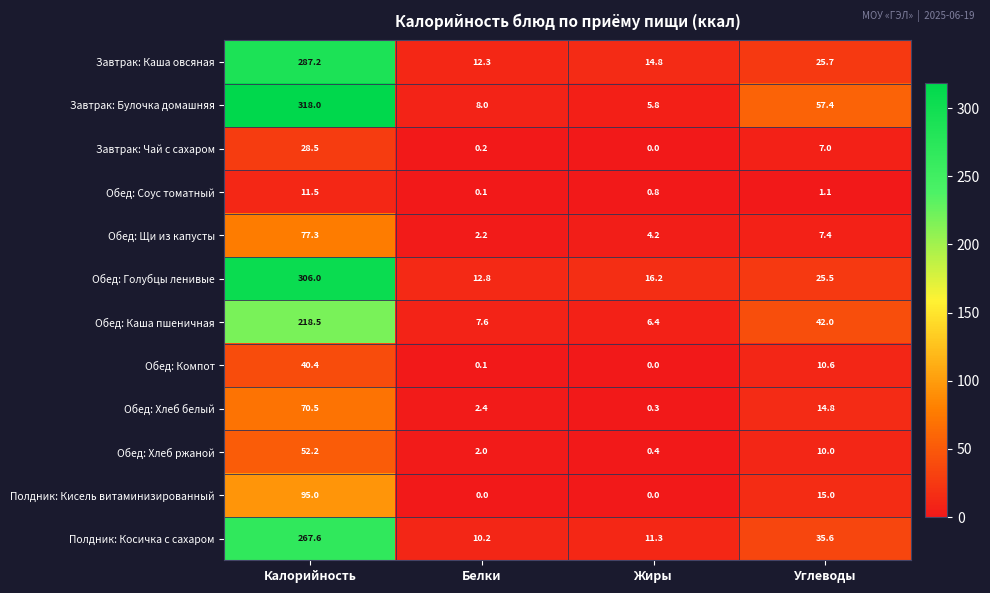

Which series has the largest range (max minus min)?

Завтрак: Булочка домашняя